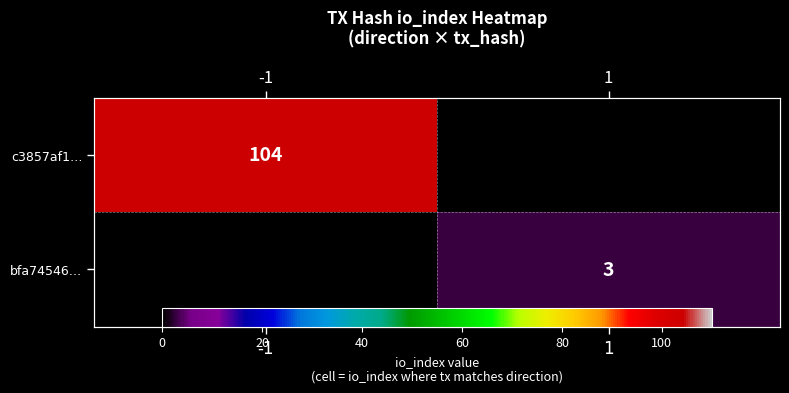

Is it true that c3857af1… equals 104.0 at -1?

True